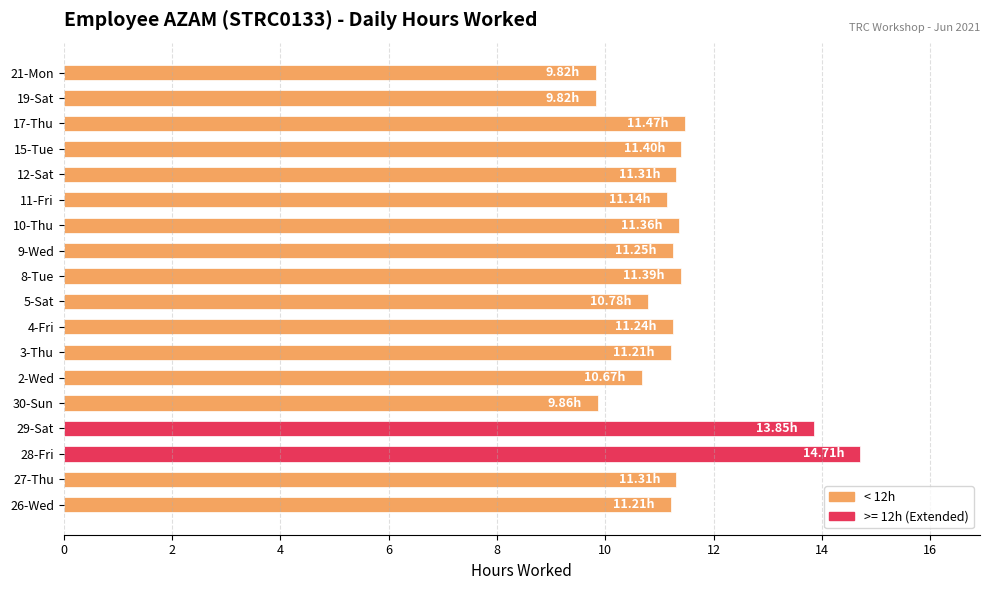

What is the greatest value displayed?

14.7